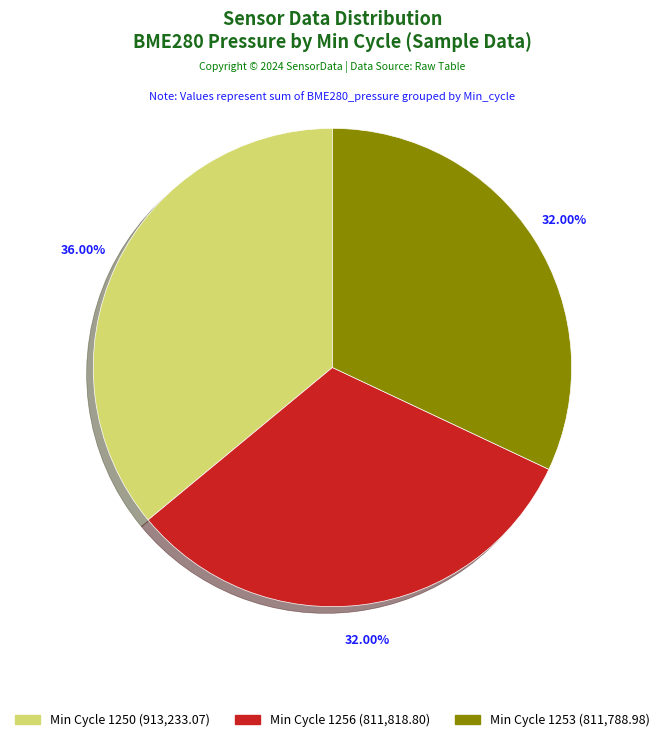

Is there any slice that represents more than half of the pie?

No